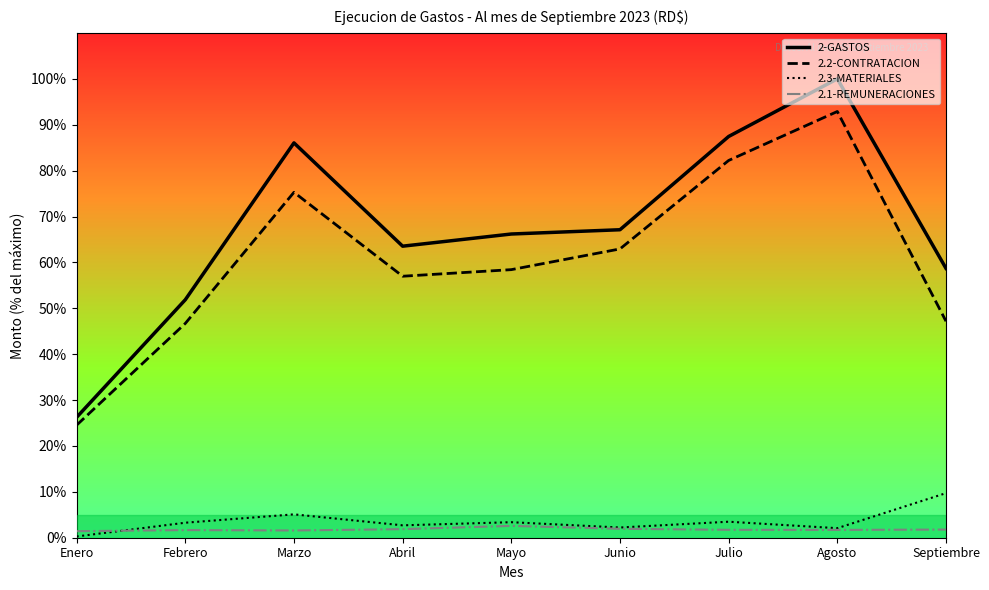

What is the difference between the maximum and minimum values in the 2.2-CONTRATACION series?

68.4